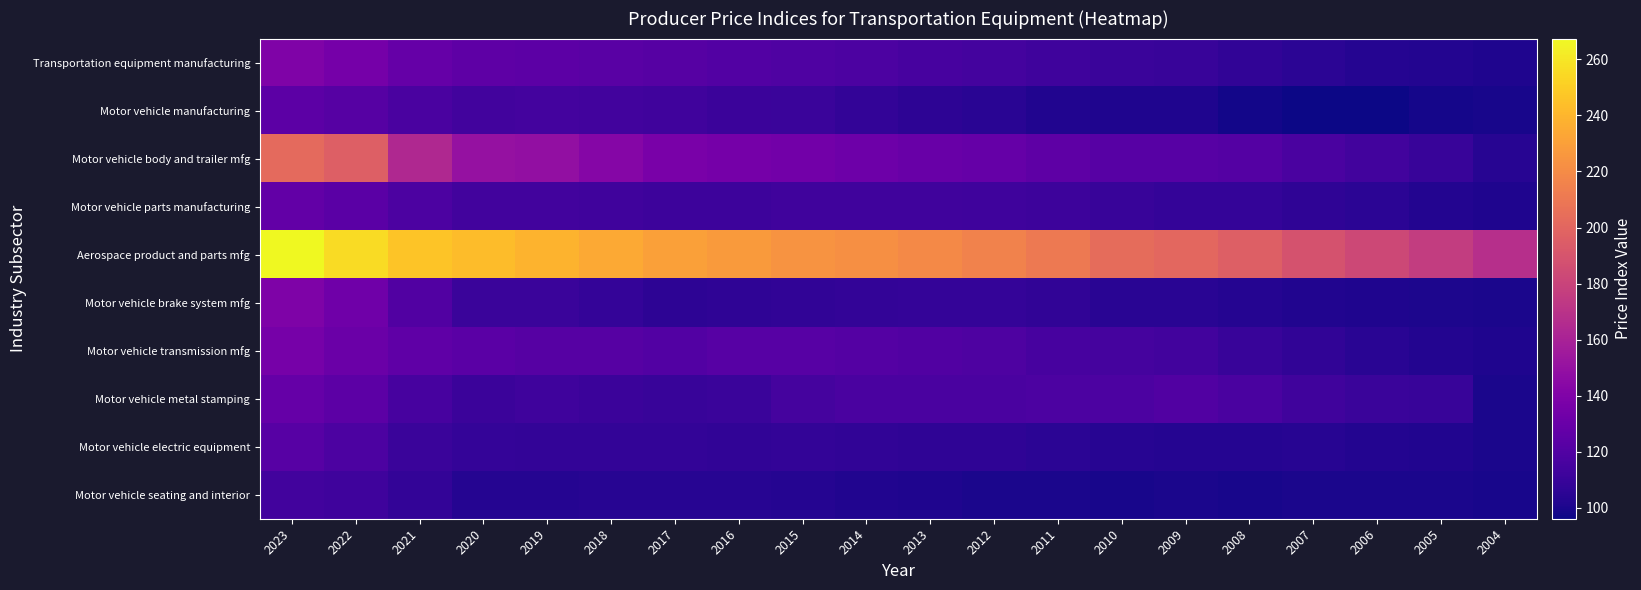

What is the smallest value displayed?

96.1